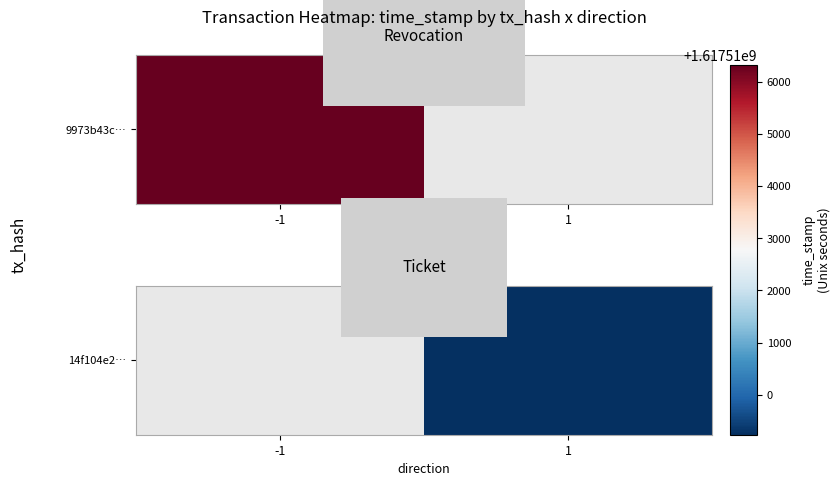

List the labels in order of value, smallest first.

-1, 1